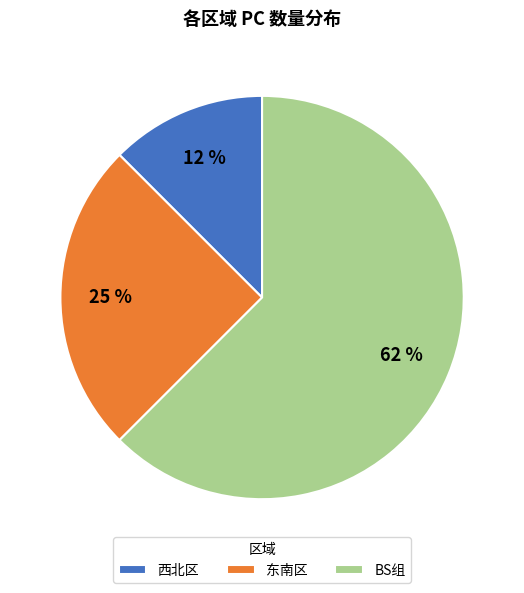

Which has a higher value, BS组 or 西北区?

BS组